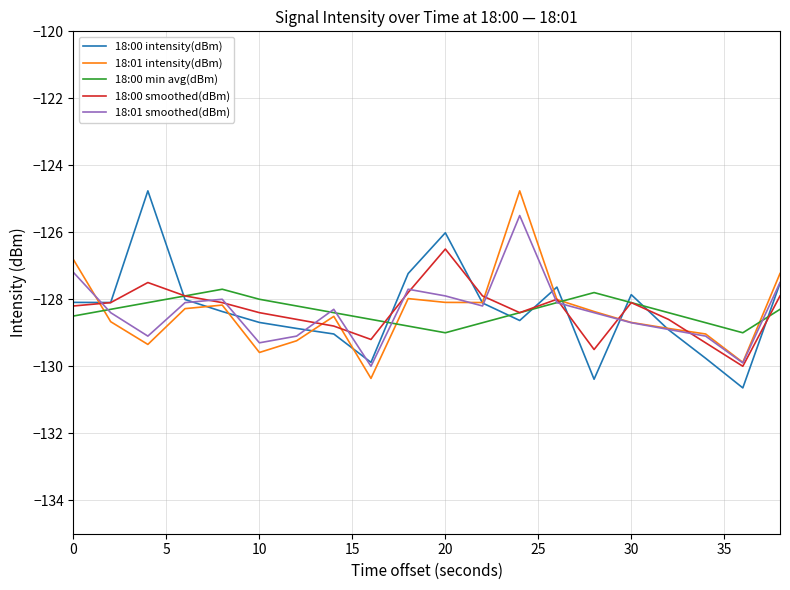

What is the greatest value displayed?

-124.8